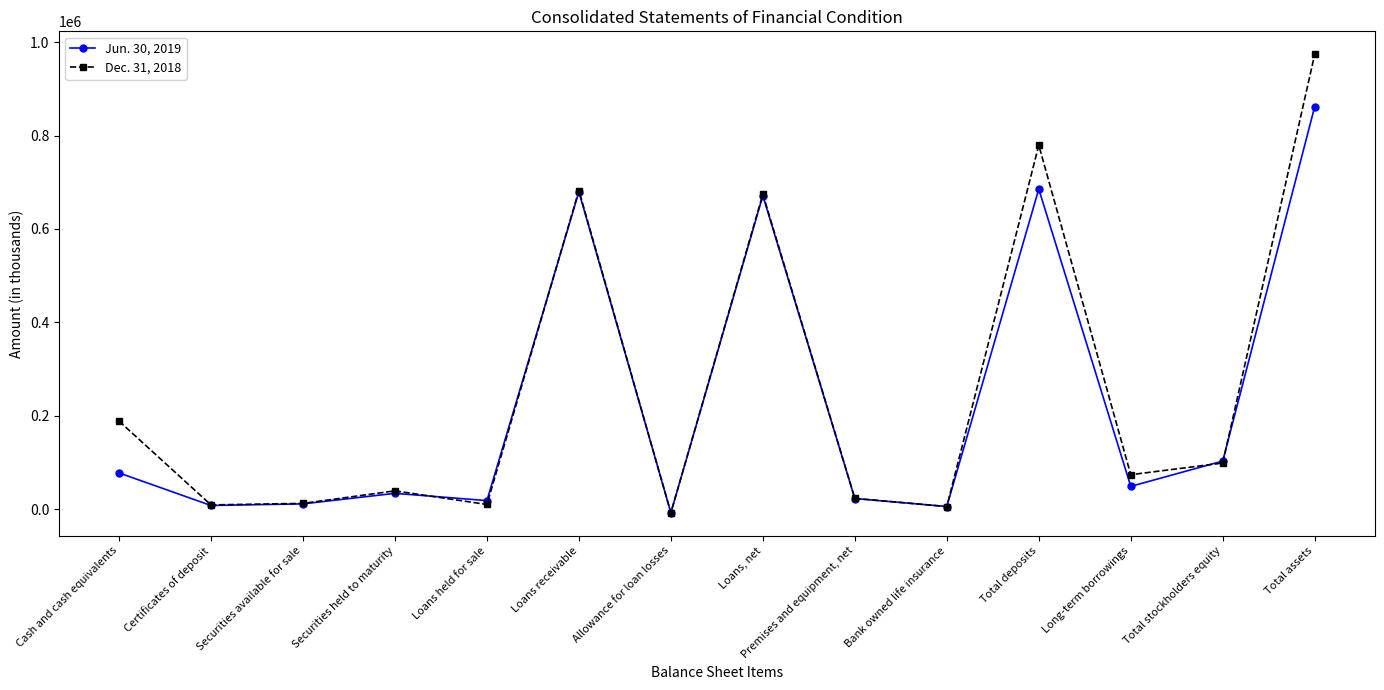

What is the minimum value shown in the chart?

-8093